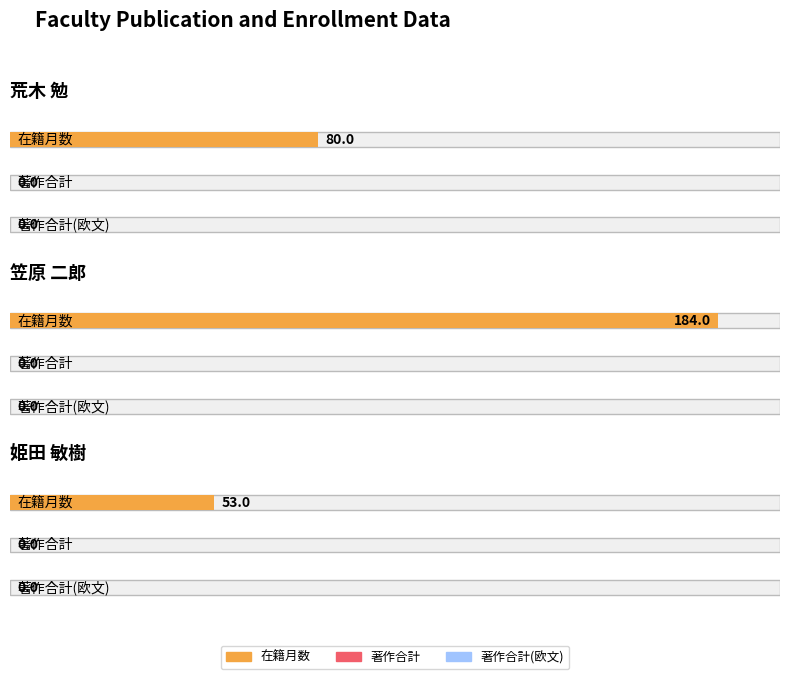

Between 姫田 敏樹 and 荒木 勉, which is larger?

荒木 勉